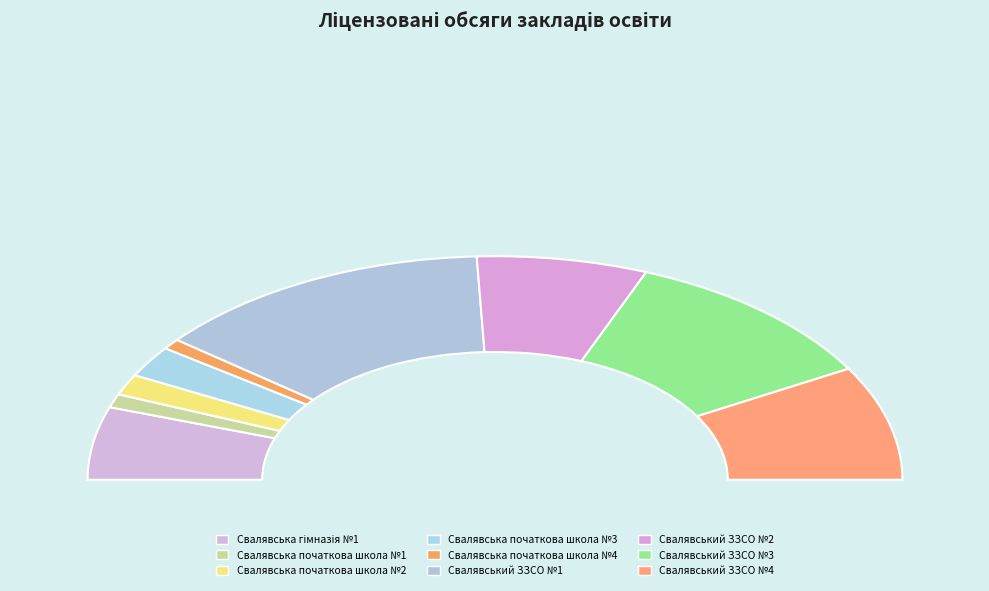

Which has a higher value, Свалявська початкова школа №2 or Свалявський ЗЗСО №1?

Свалявський ЗЗСО №1